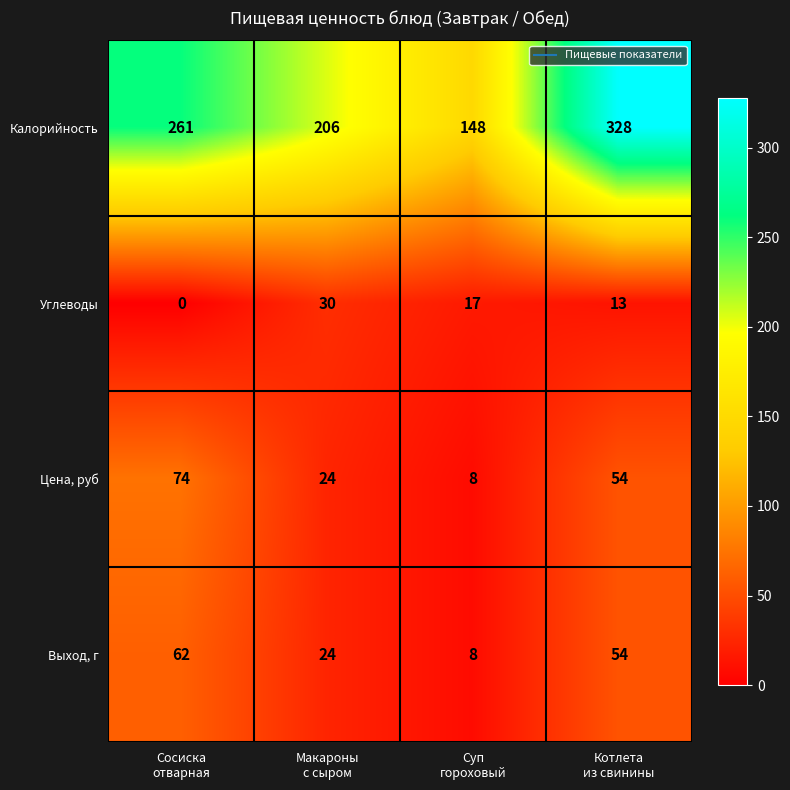

Which series has the widest spread of values?

Калорийность